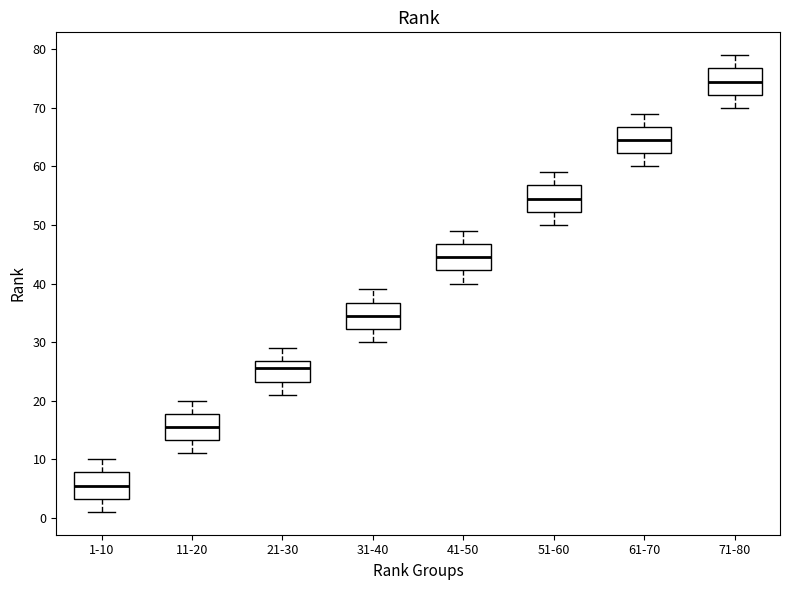

Which box has the lowest median line?

1-10